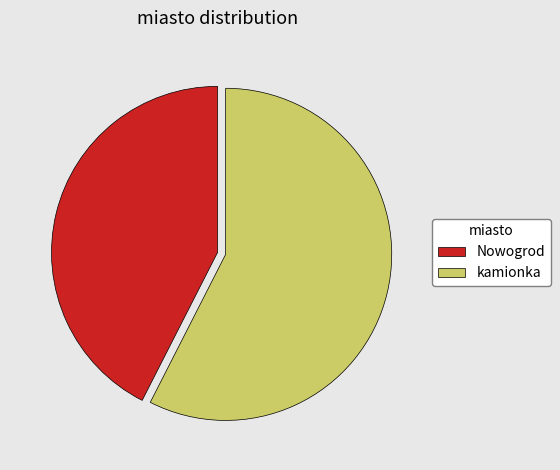

Between Nowogrod and kamionka, which is larger?

kamionka